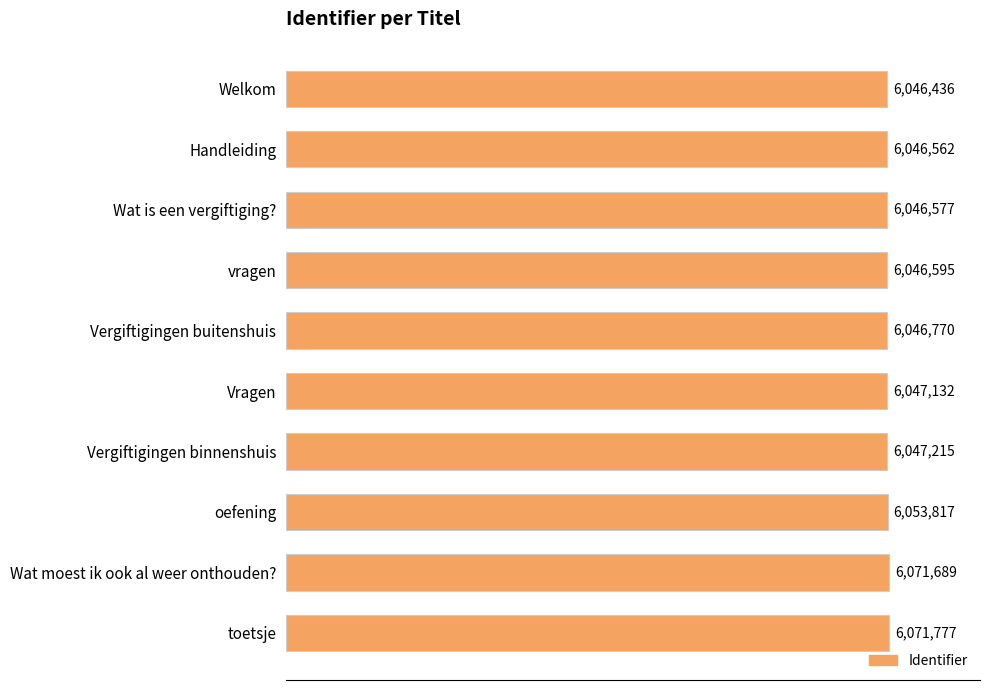

What is the average value?

6052457